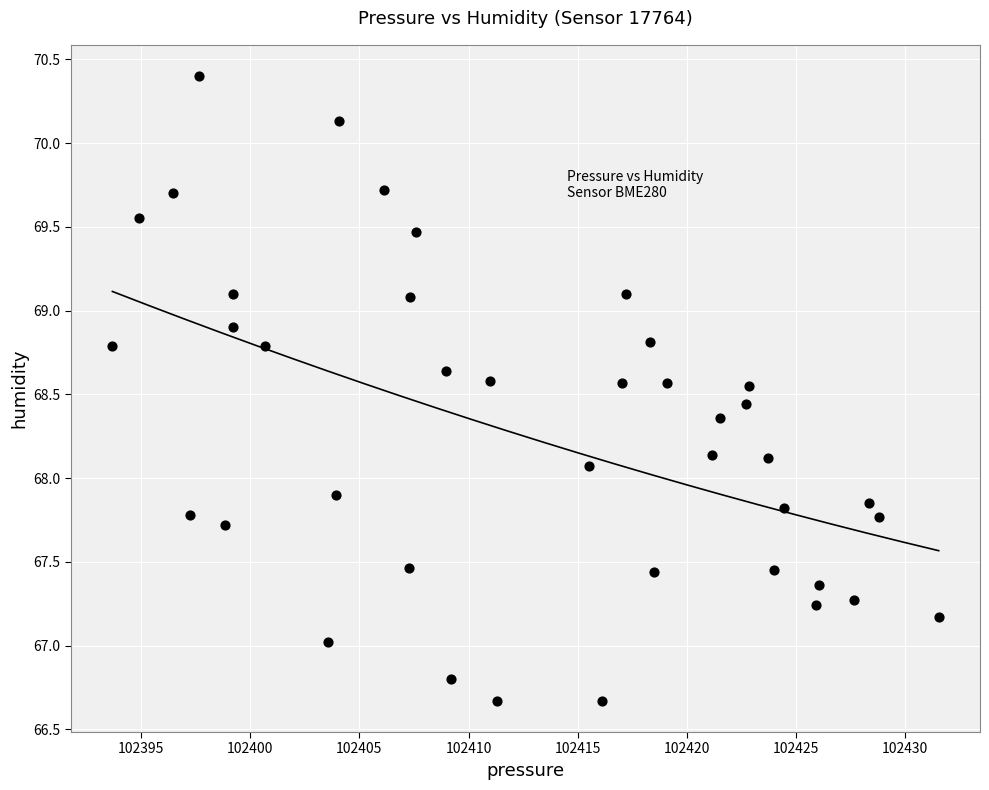

What is the range of X values (max minus min)?

37.8